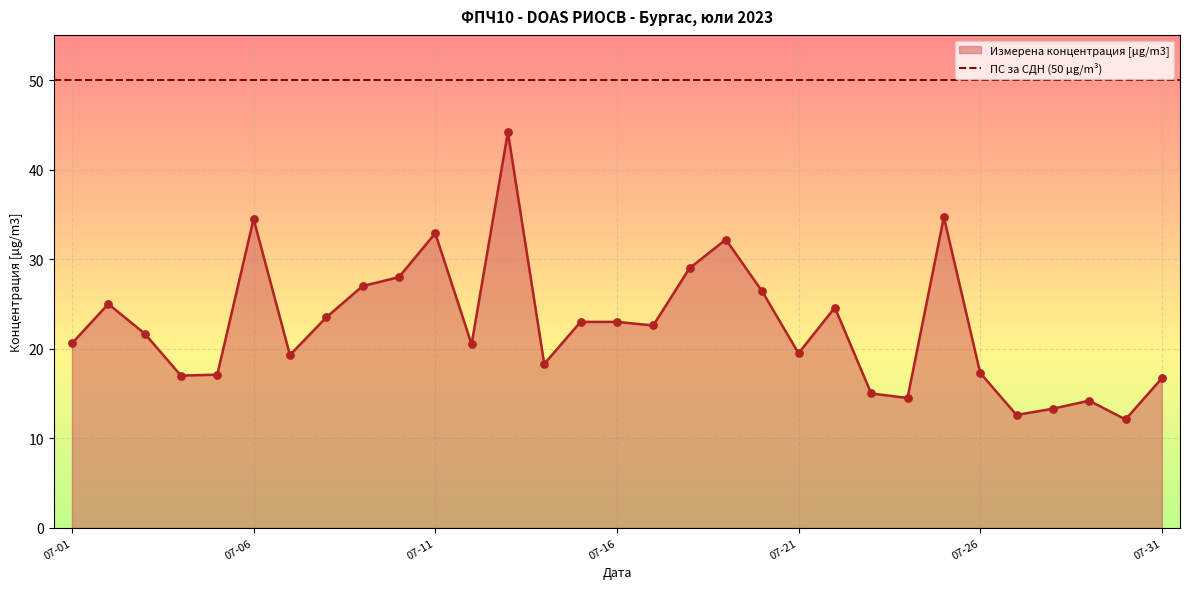

What is the change in value from 2023-07-18 to 2023-07-22?

-4.4